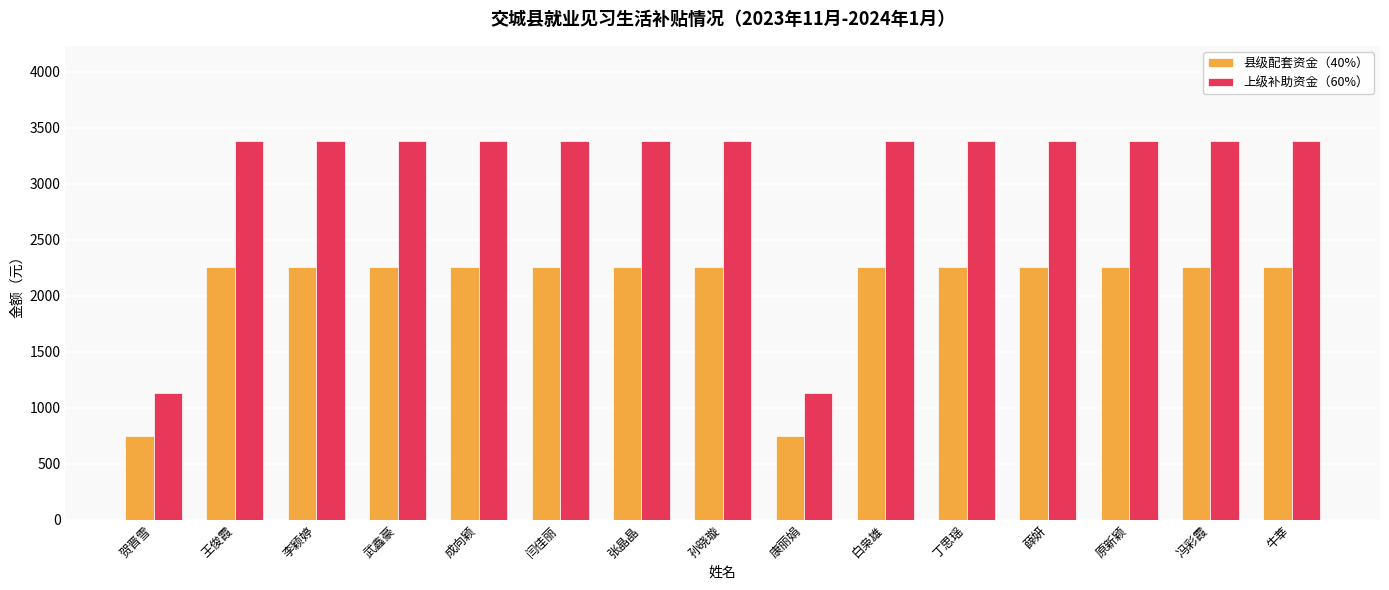

How many bars are there in each group?

2